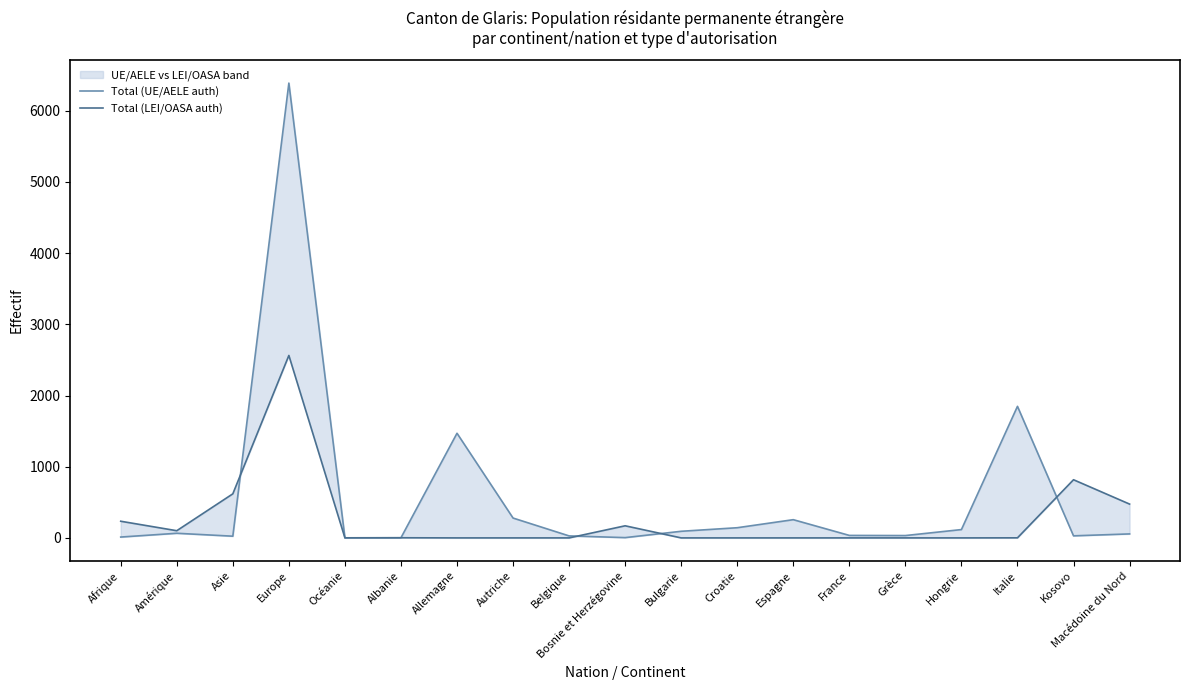

Which has a higher value, Croatie or Italie?

Italie